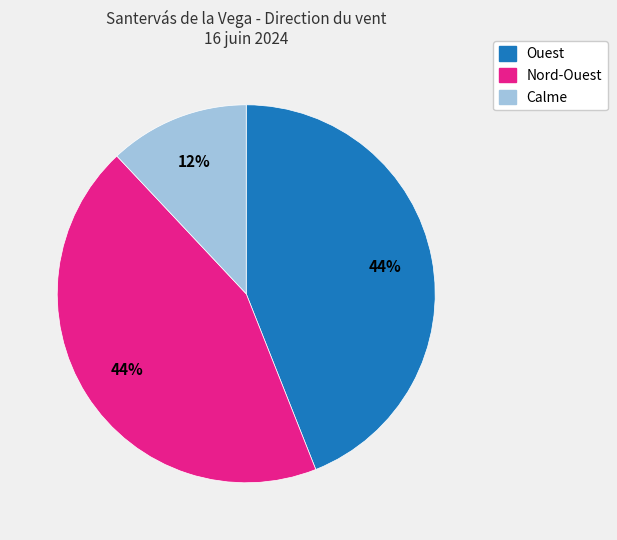

Which category has the smallest portion of the pie?

Calme